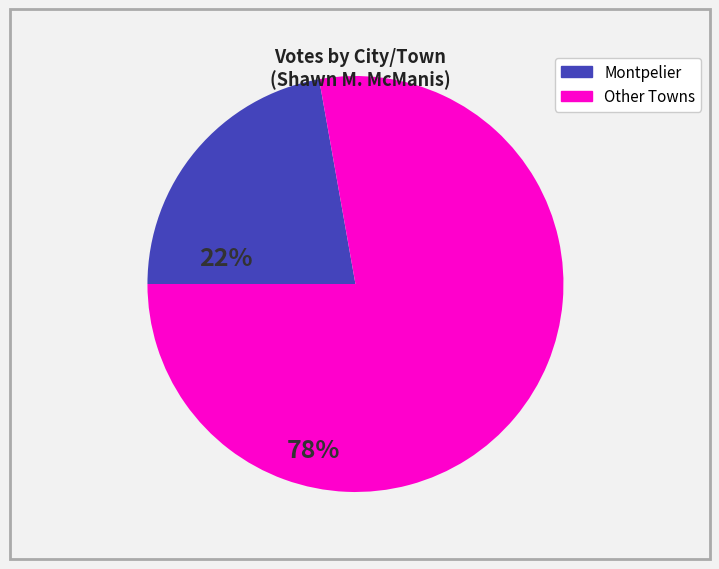

Is there any slice that represents more than half of the pie?

Yes